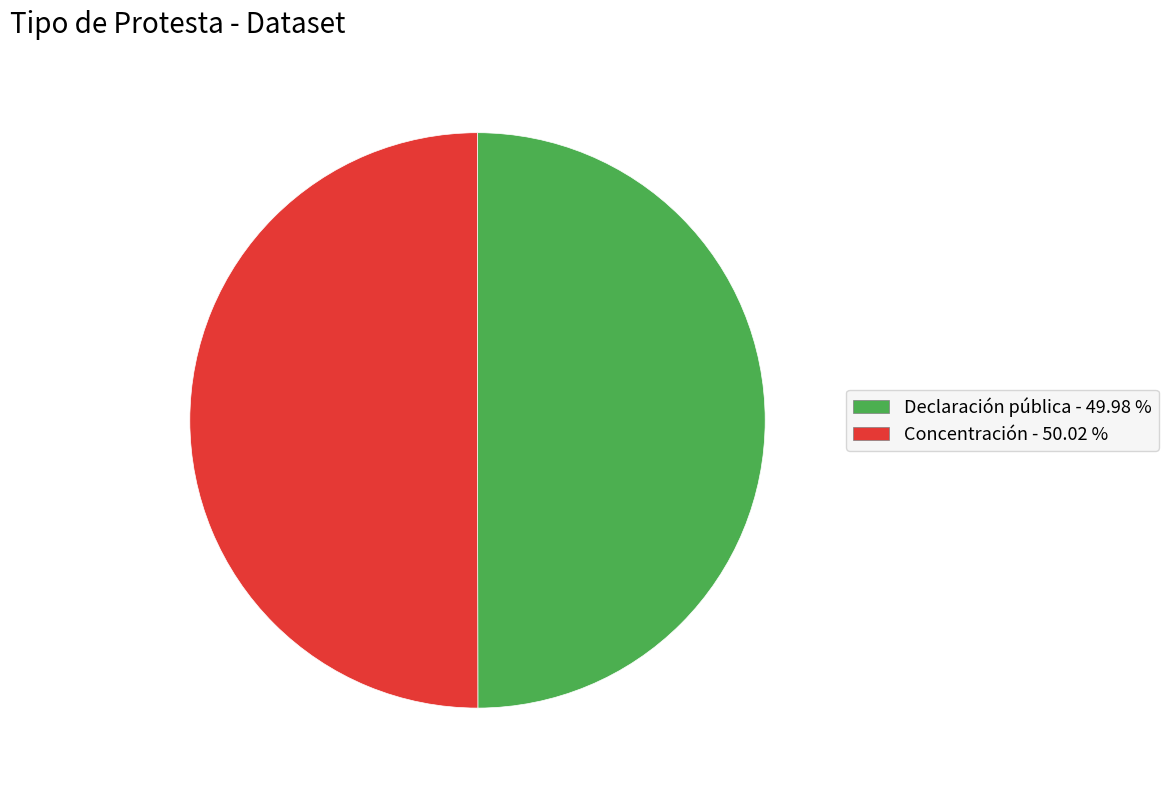

Combined, do Concentración and Declaración pública account for over 50%?

Yes